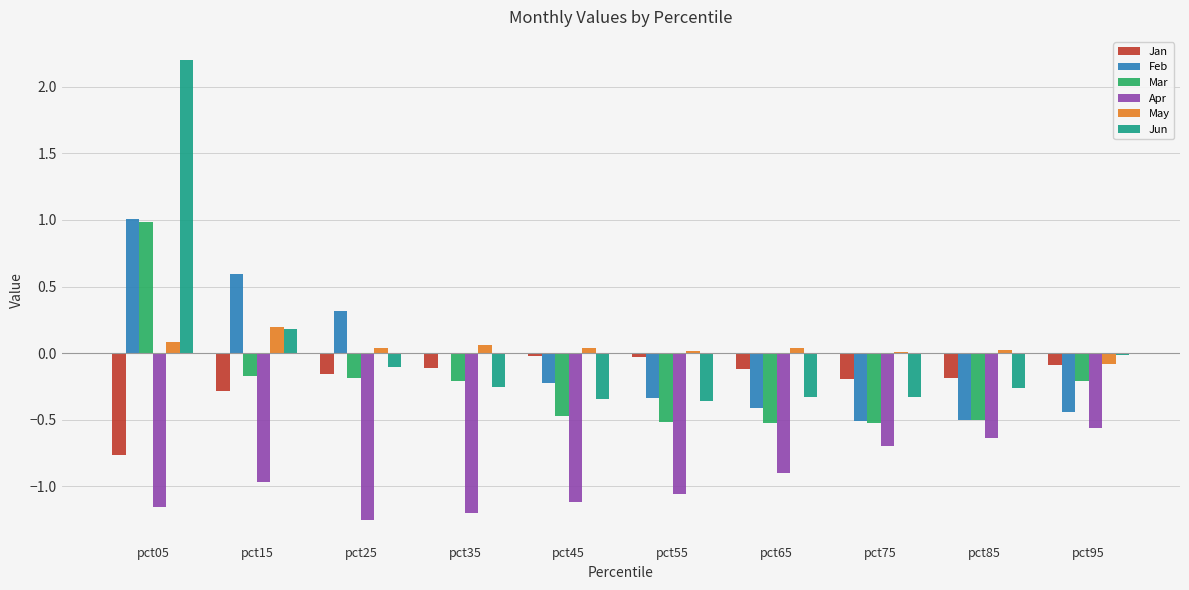

What is the greatest value displayed?

2.2